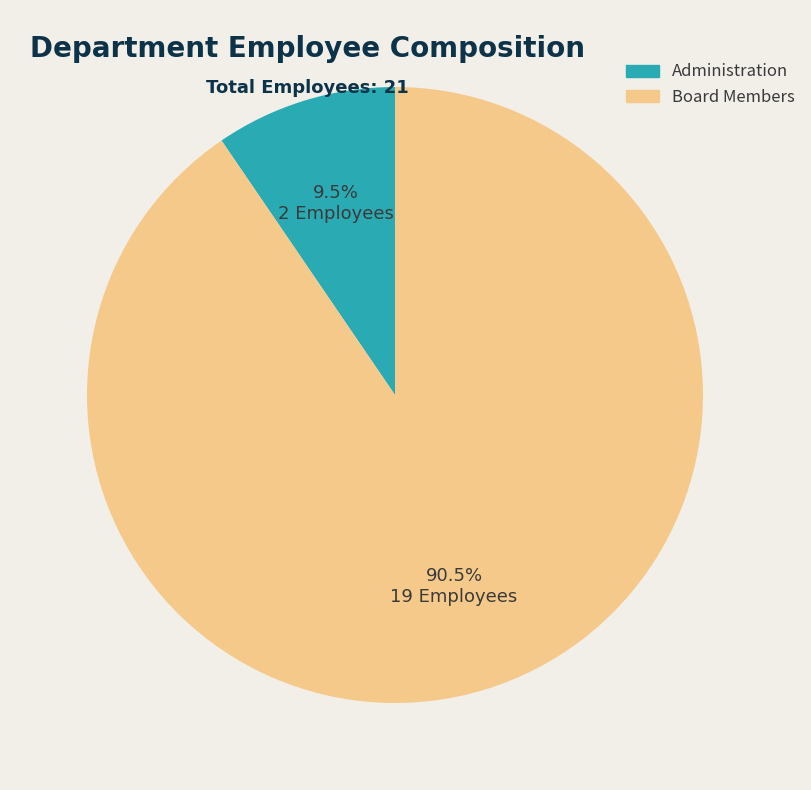

The Administration slice represents 1% of the pie. True or false?

False